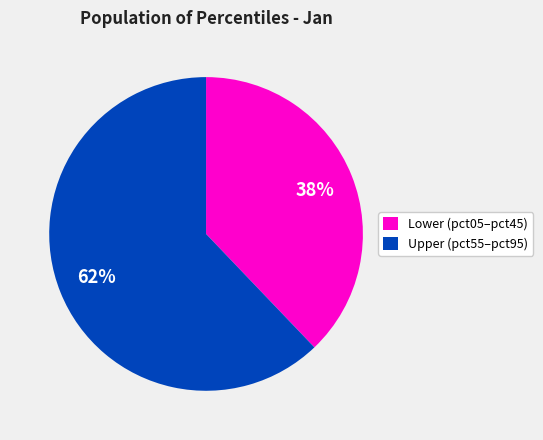

Do Lower (pct05–pct45) and Upper (pct55–pct95) together represent more than half of the pie?

Yes